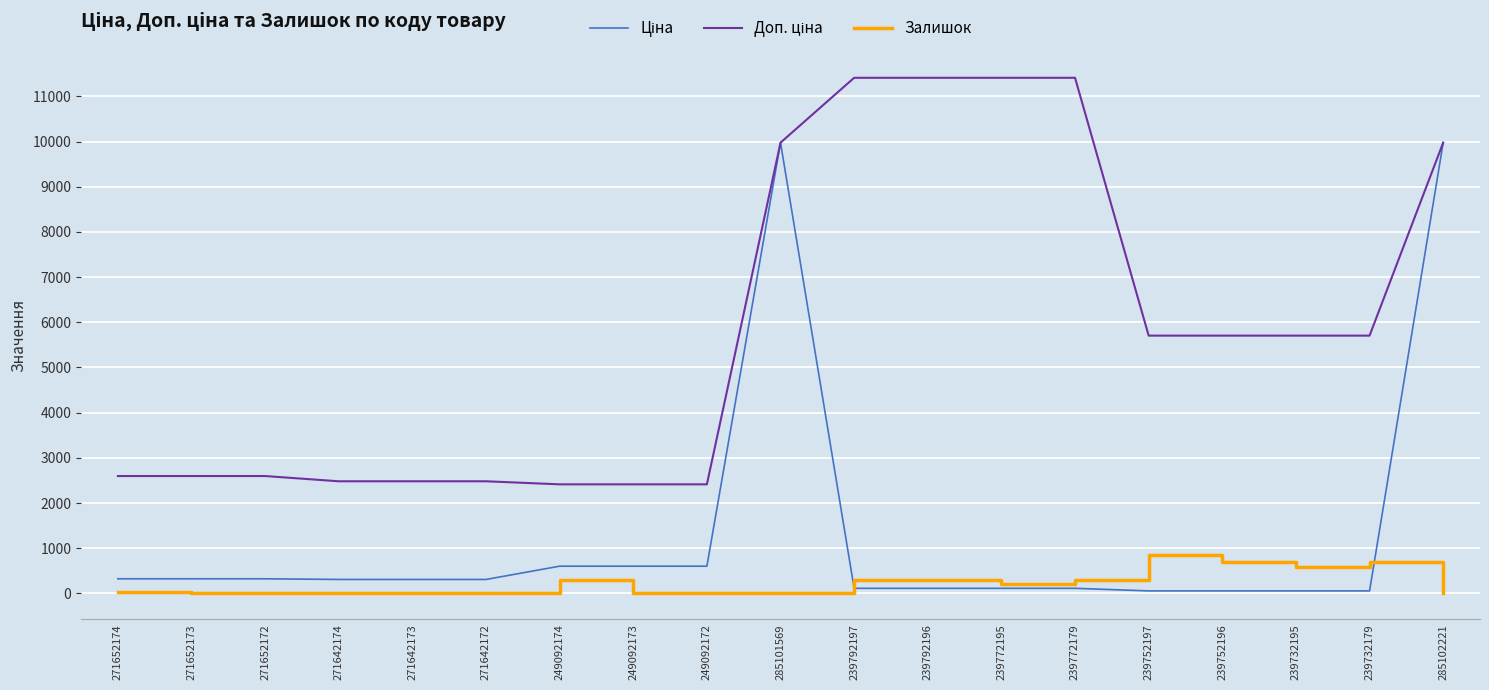

The Залишок series shows 7.0 at 271642173. True or false?

True